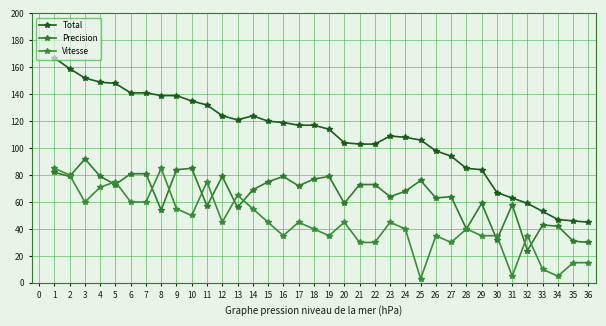

Count the number of categories in the chart.

36